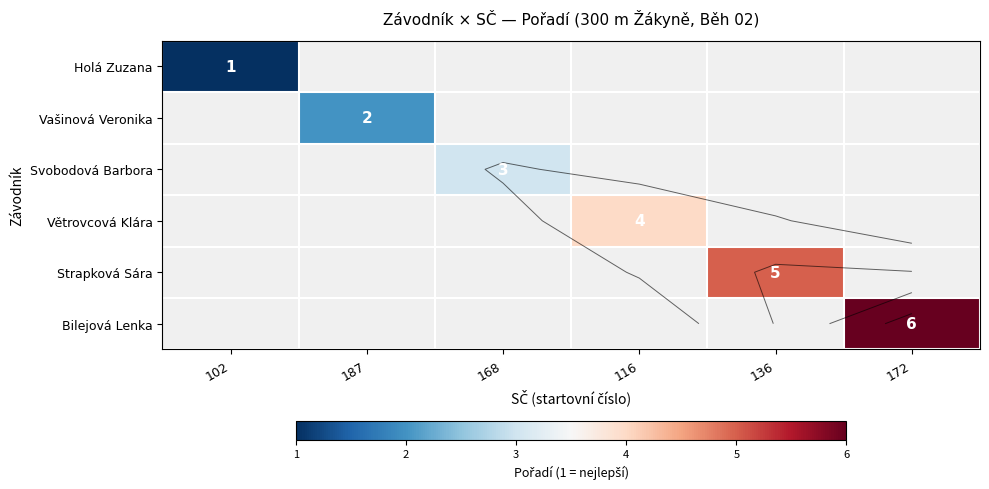

What is the maximum value shown in the chart?

6.0